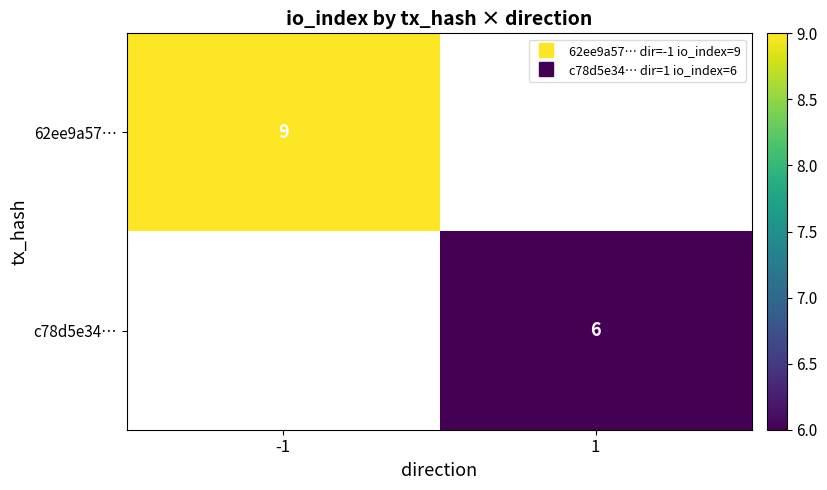

What is the lowest value of the 62ee9a57… series?

9.0